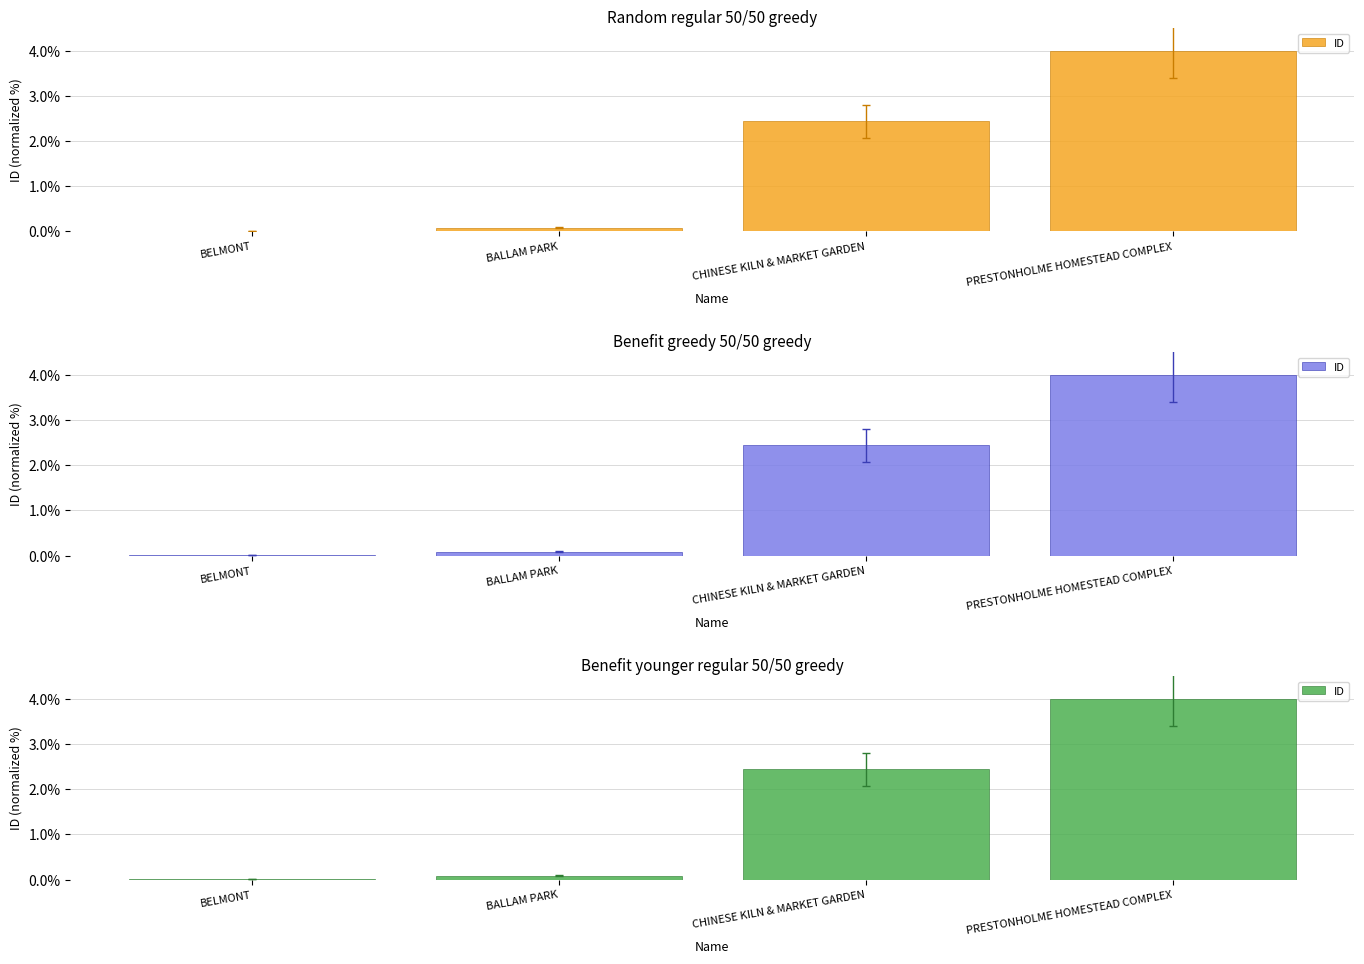

Reading left to right, list all the values displayed in this chart.

BELMONT=0.0	BALLAM PARK=0.1	CHINESE KILN & MARKET GARDEN=2.4	PRESTONHOLME HOMESTEAD COMPLEX=4.0